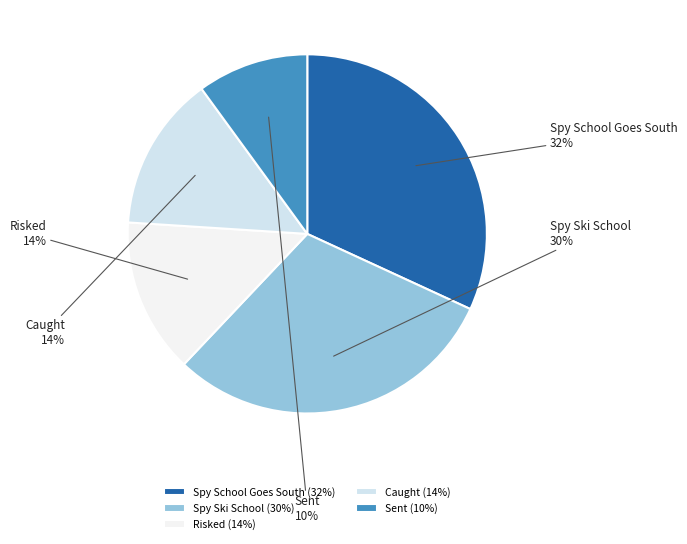

To the nearest percent, what is the difference between the Spy School Goes South and Risked slice percentages?

18%